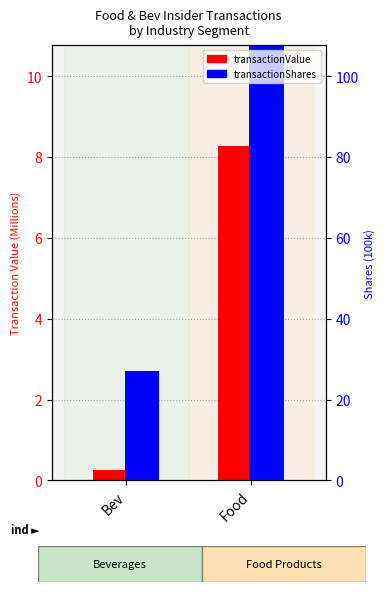

The transactionShares (100k) series shows 2.7 at Bev. True or false?

True